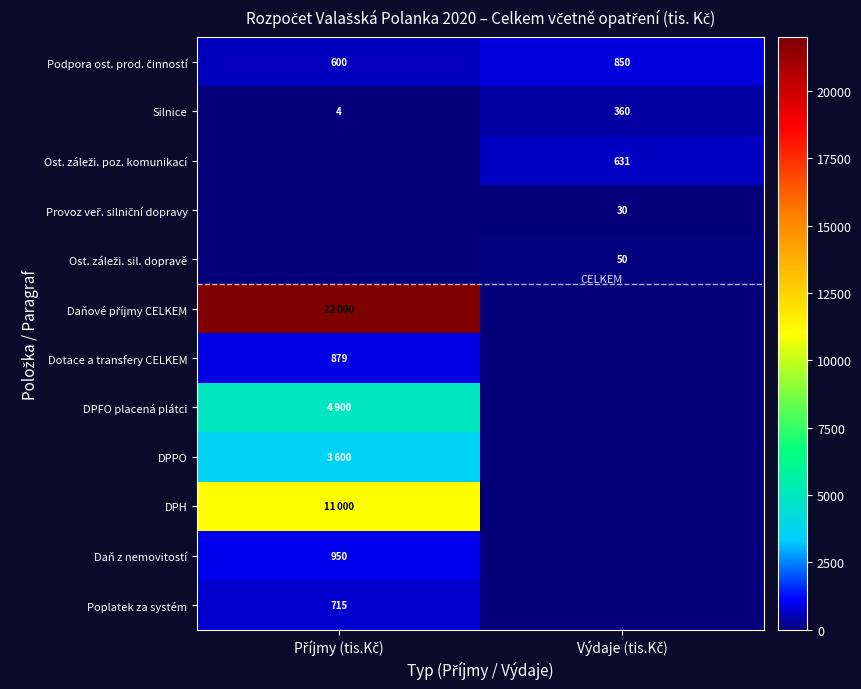

Count the Poplatek za systém values in the range 0 to 715.

2